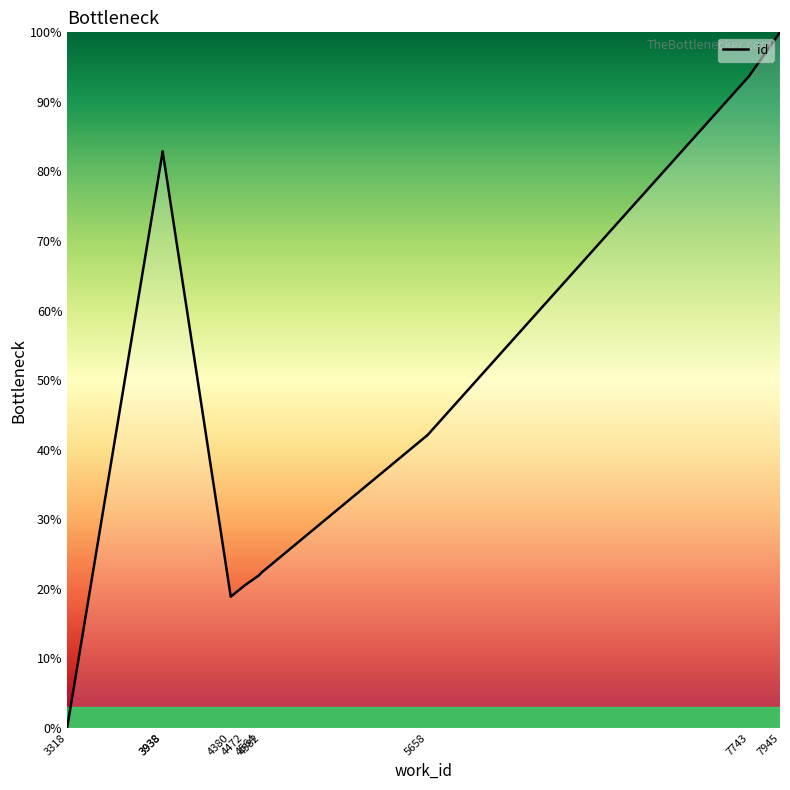

Reading left to right, transcribe all the data shown in this chart.

0.0	82.8	82.9	18.9	20.5	21.9	22.4	42.1	93.7	100.0